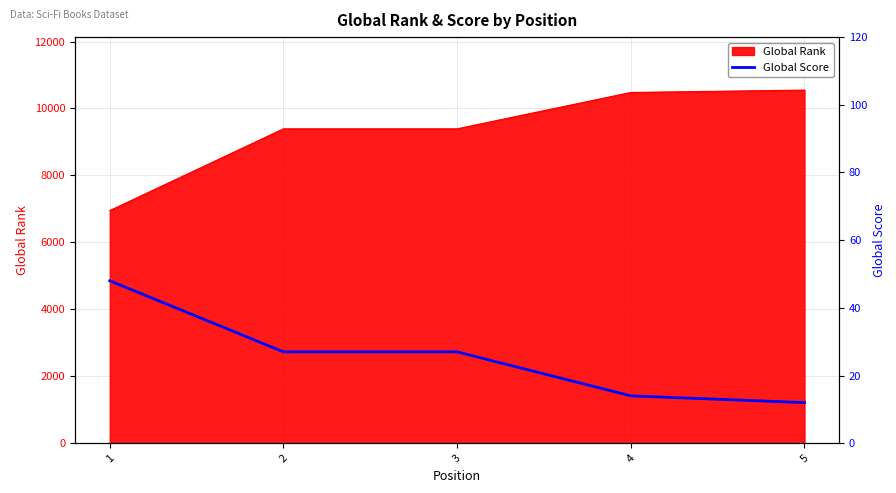

The value at 5 is 20. True or false?

False